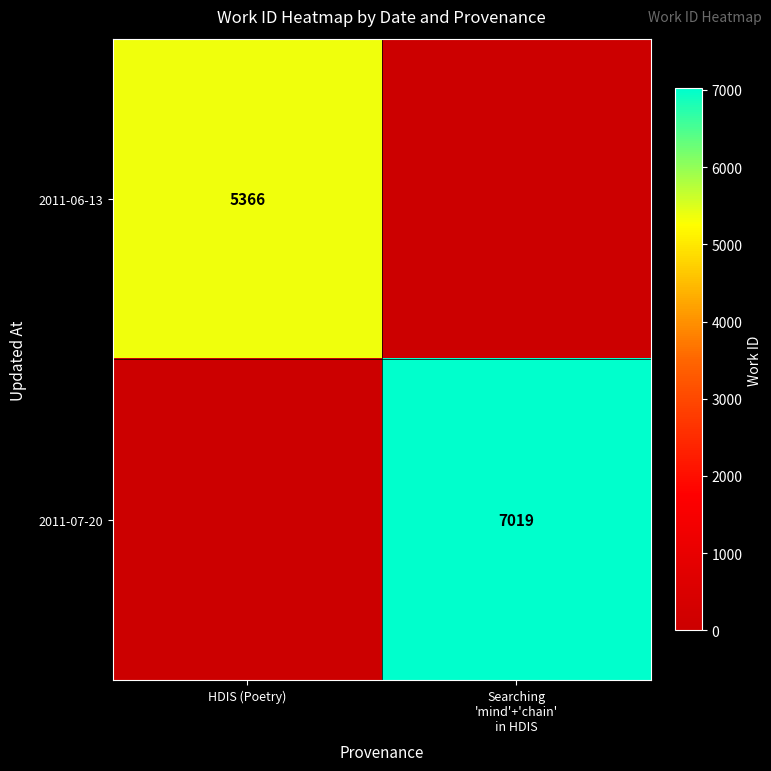

True or false: 2011-06-13 has a value of 5366 at HDIS (Poetry).

True